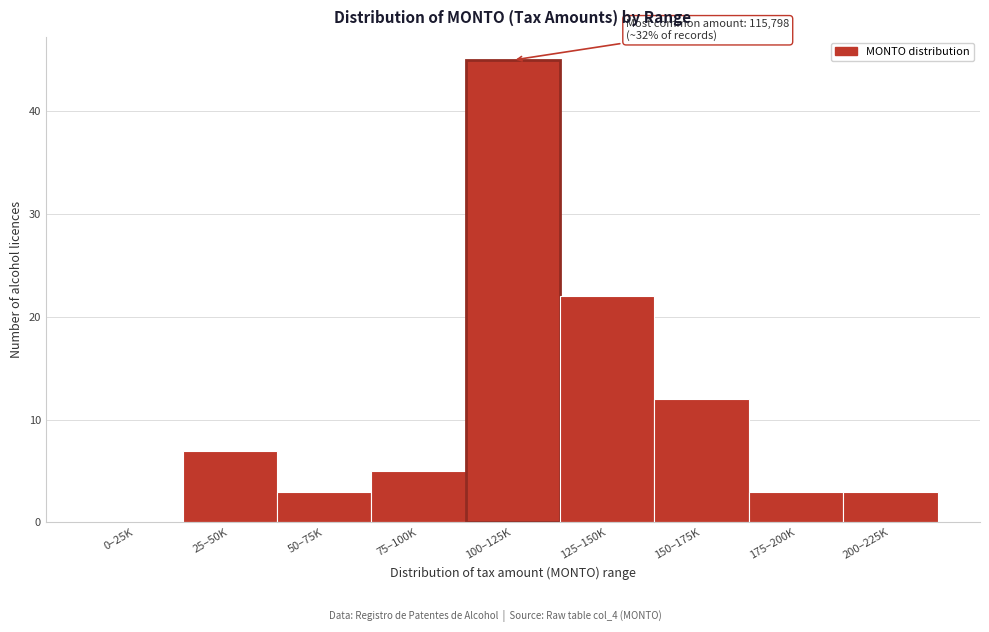

Reading left to right, transcribe all the data shown in this chart.

0–25K=0	25–50K=7	50–75K=3	75–100K=5	100–125K=45	125–150K=22	150–175K=12	175–200K=3	200–225K=3